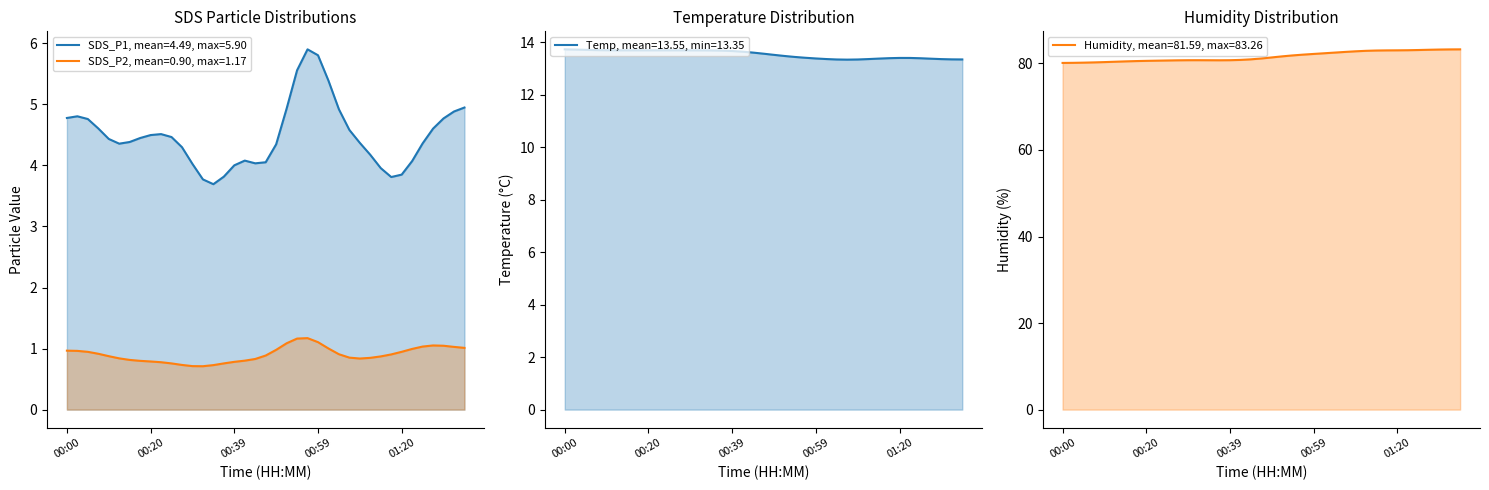

True or false: Humidity and SDS_P2 cross at least once.

False